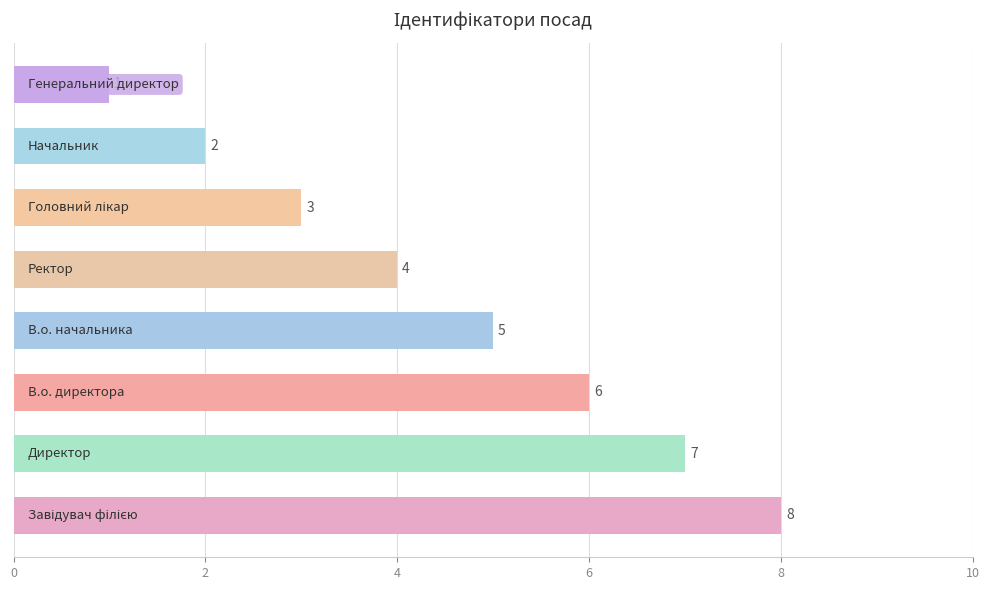

How many values are below 5?

4